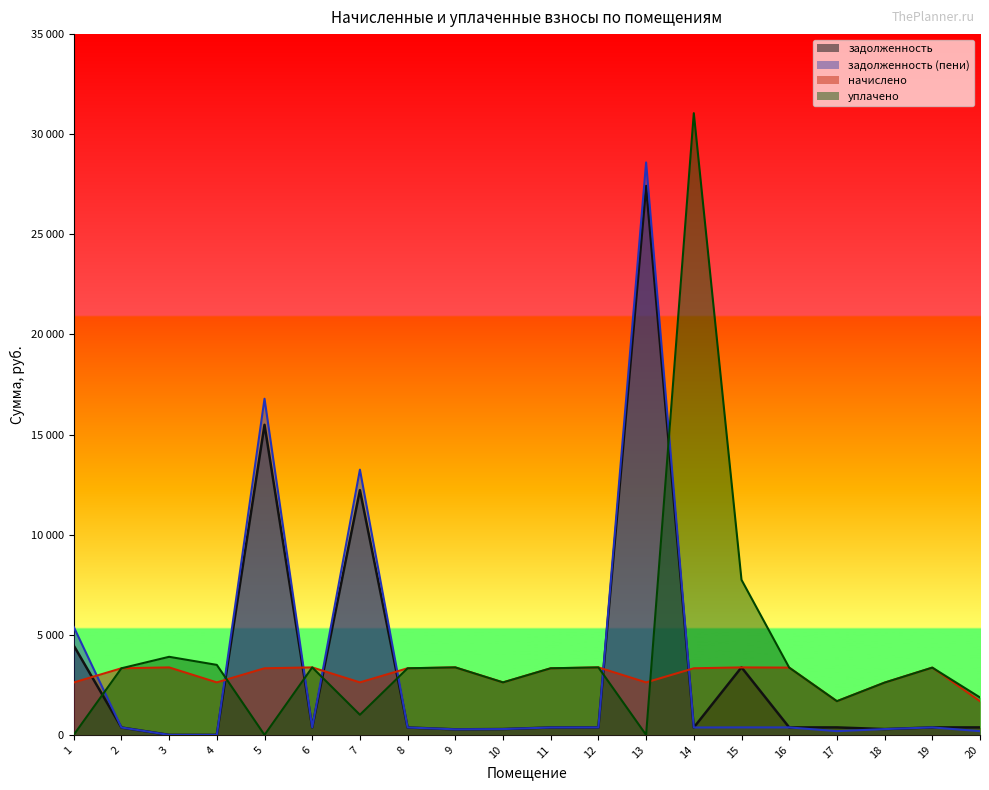

Read the задолженность (пени) value at 16.

373.3